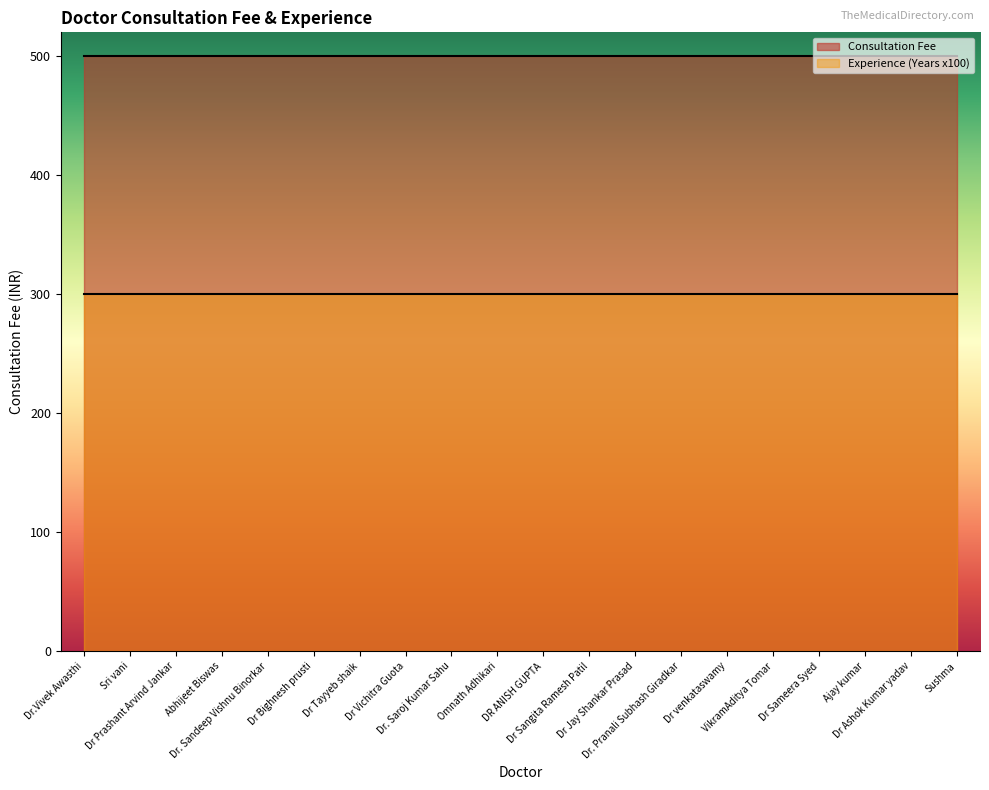

What is the label of the 3rd point from the right?

Ajay kumar